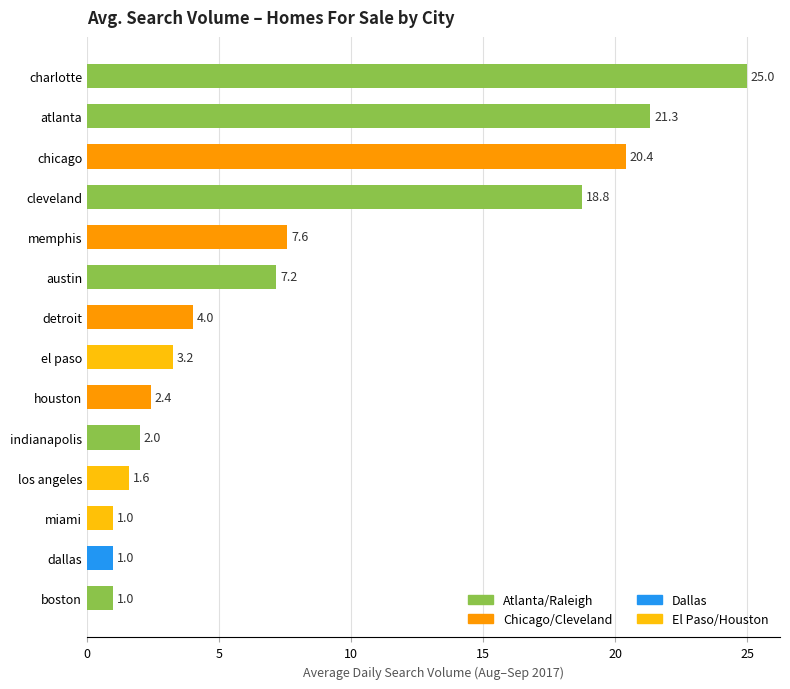

What is the ratio of the value at detroit to the value at austin?

0.6